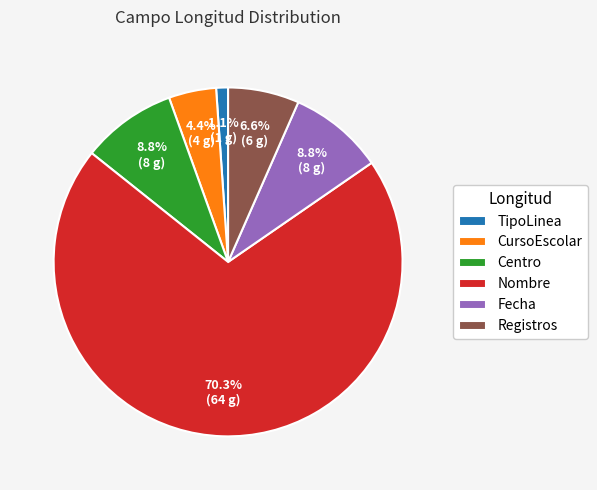

Is Nombre the majority of the pie?

Yes